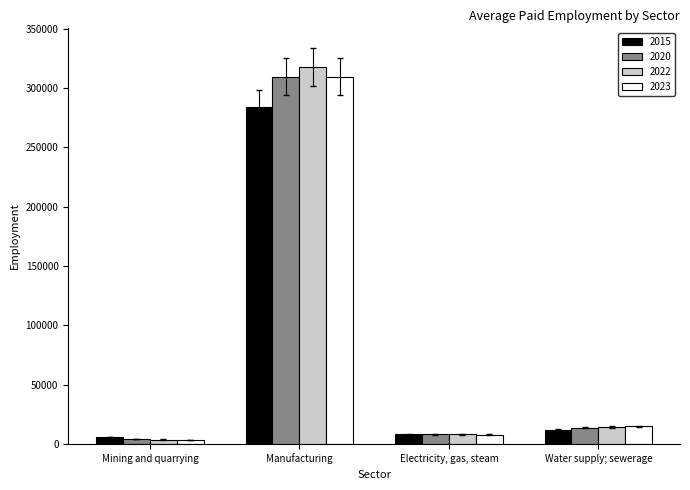

Reading left to right, transcribe all the data shown in this chart.

2015: Mining and quarrying=5816	Manufacturing=283975	Electricity, gas, steam=8030	Water supply; sewerage=11980
2020: Mining and quarrying=4243	Manufacturing=309470	Electricity, gas, steam=8094	Water supply; sewerage=13737
2022: Mining and quarrying=3541	Manufacturing=317801	Electricity, gas, steam=7919	Water supply; sewerage=14325
2023: Mining and quarrying=3269	Manufacturing=309642	Electricity, gas, steam=7758	Water supply; sewerage=14692